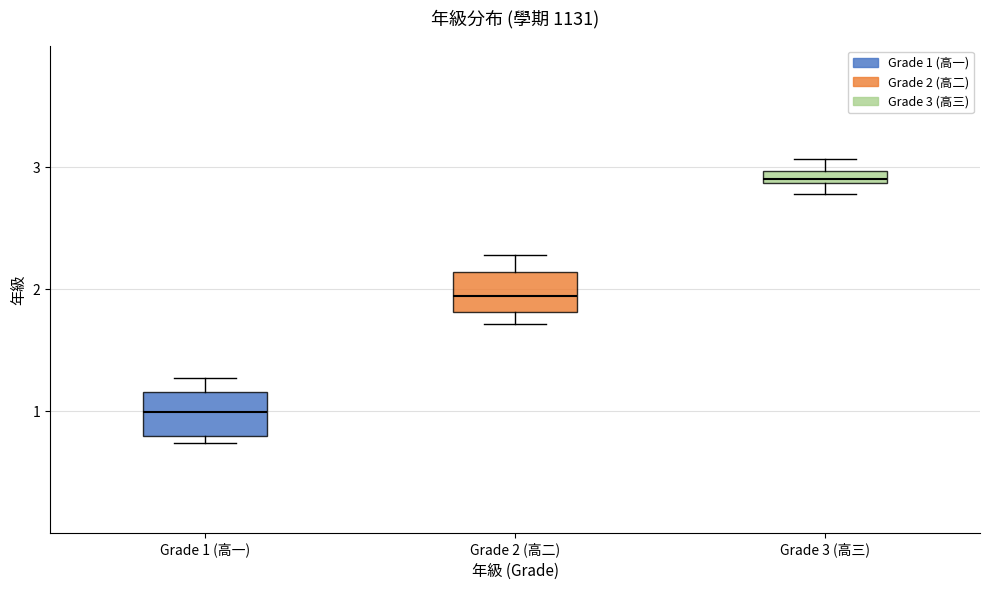

Where is the lower edge of the box for Grade 1 (高一) on the y-axis? The values are not printed on the chart, so give them approximately, as read against the axis.

0.8